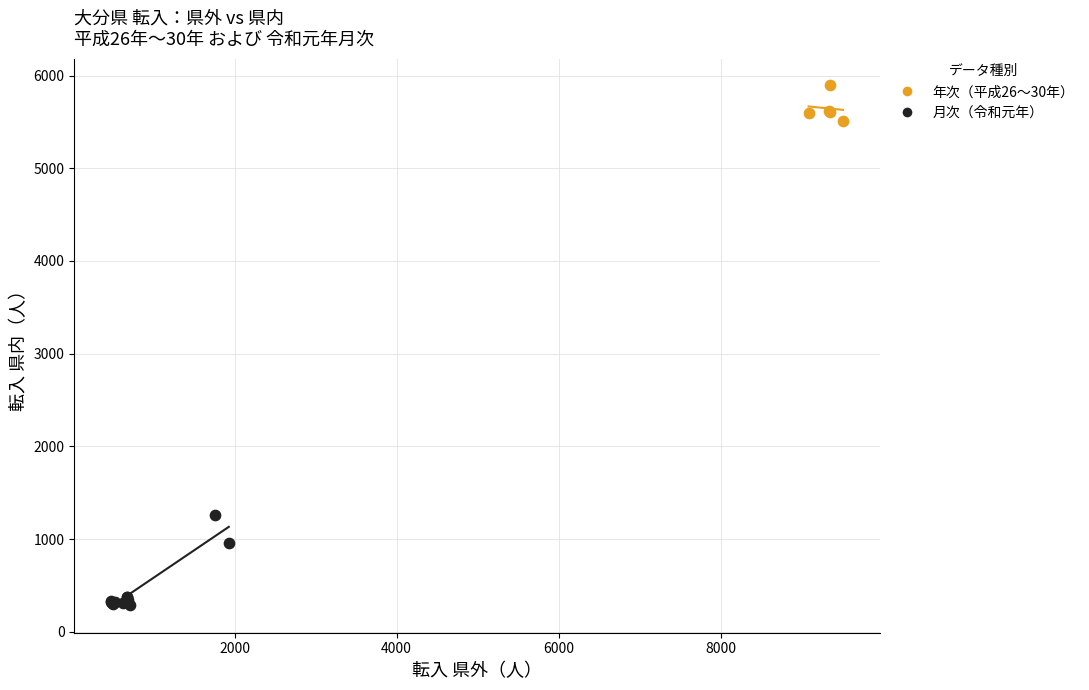

Which series reaches the maximum Y coordinate?

年次（平成26〜30年）